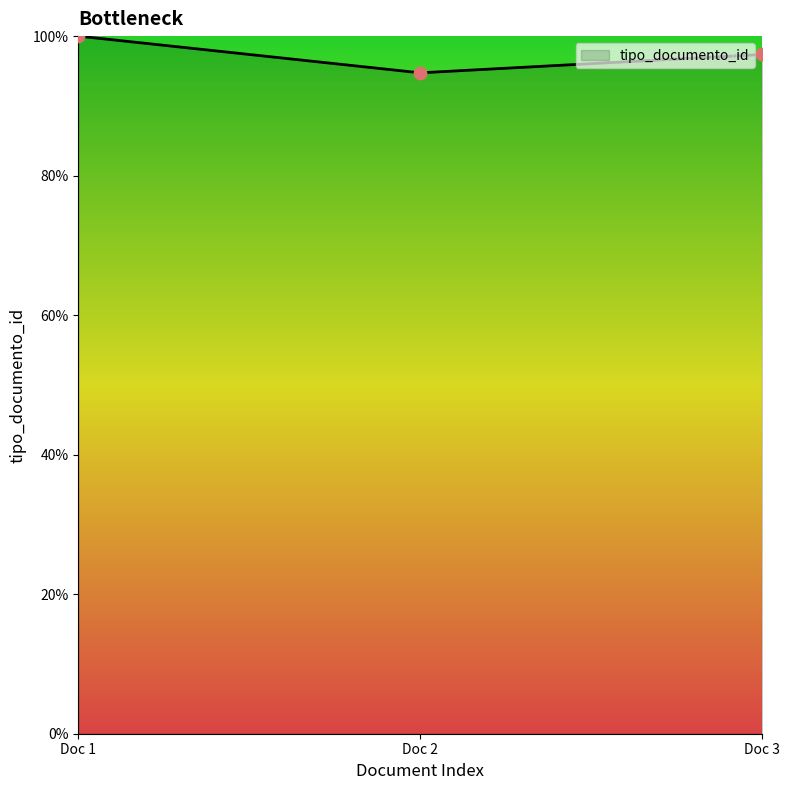

What is the change in value from Doc 1 to Doc 2?

-5.3